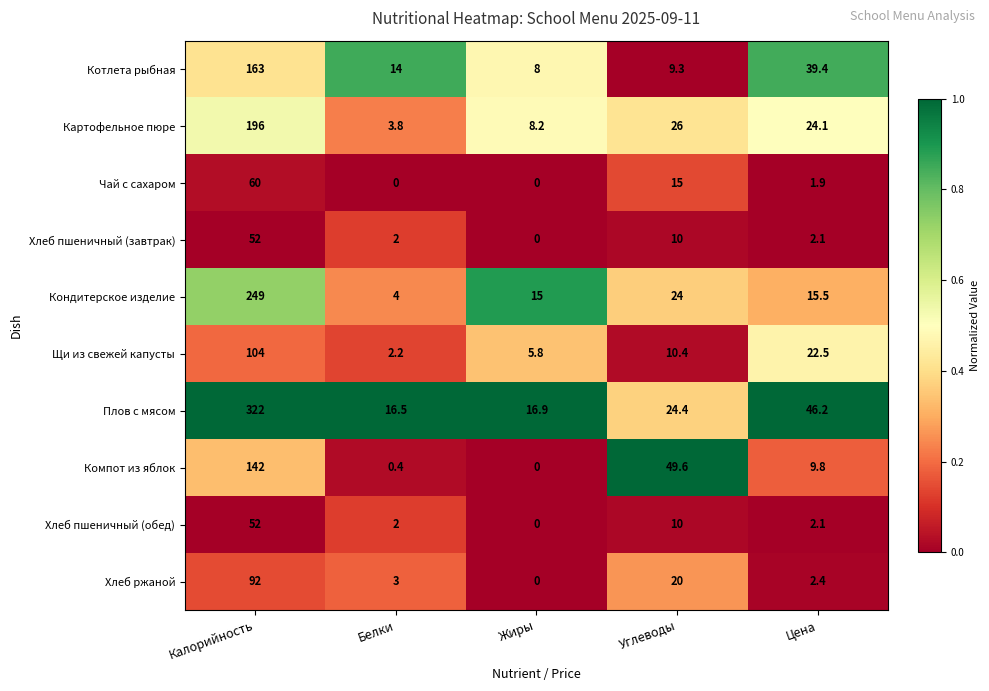

What is the sum of the Картофельное пюре values at Жиры and Калорийность?

204.2